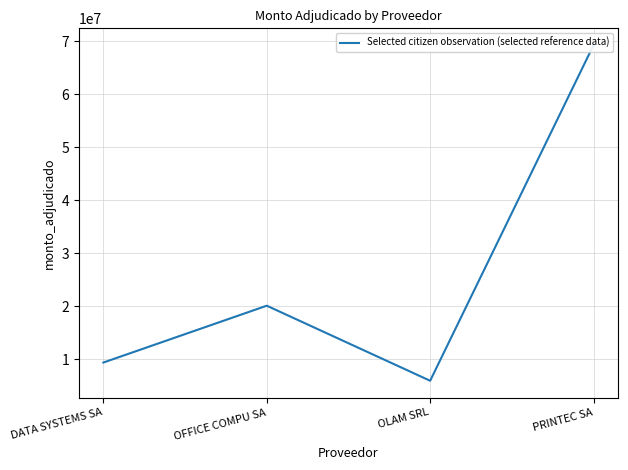

What is the approximate value at DATA SYSTEMS SA?

9376000